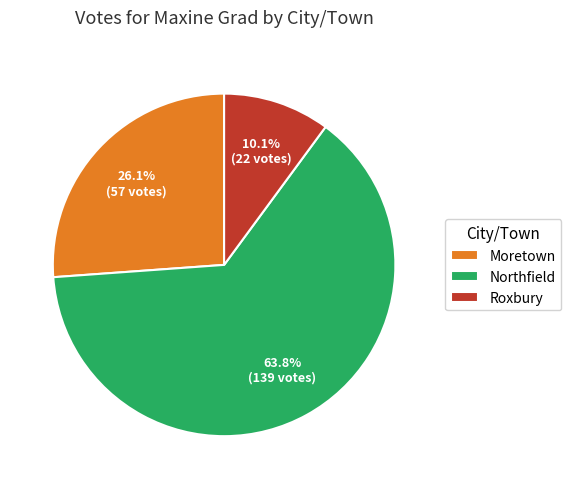

True or false: Roxbury accounts for 18% of the total.

False